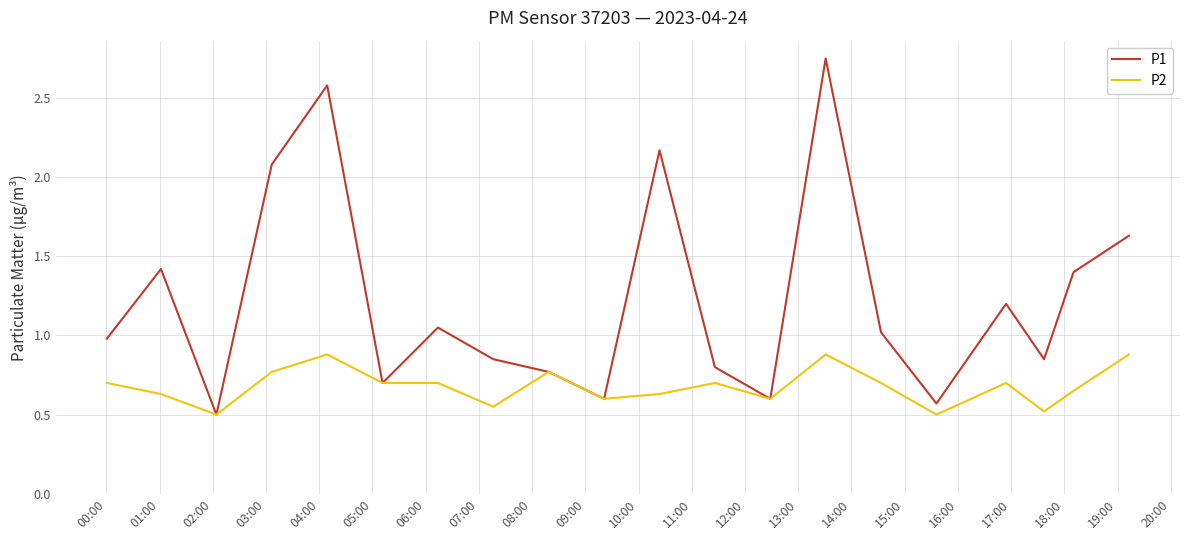

What is the lowest value of the P2 series?

0.5